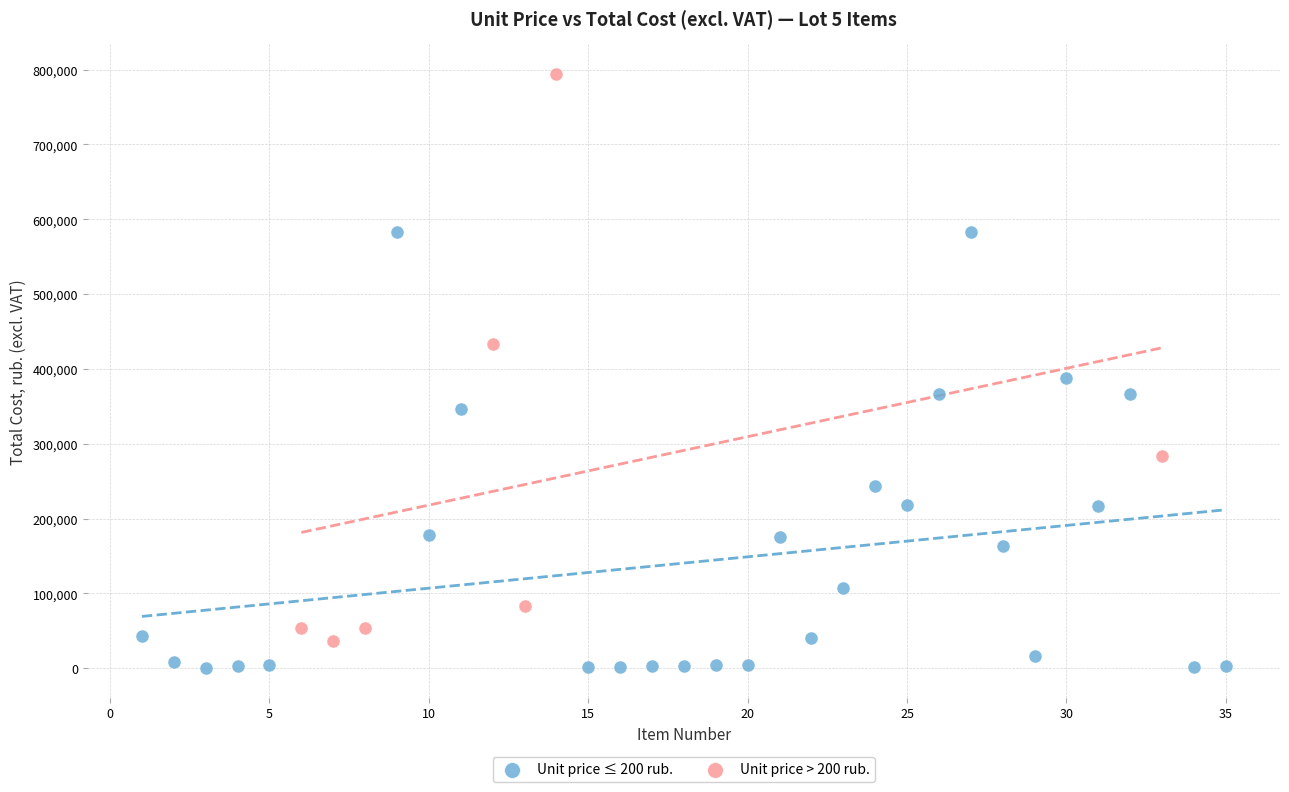

Which series reaches the minimum Y coordinate?

Unit price ≤ 200 rub.